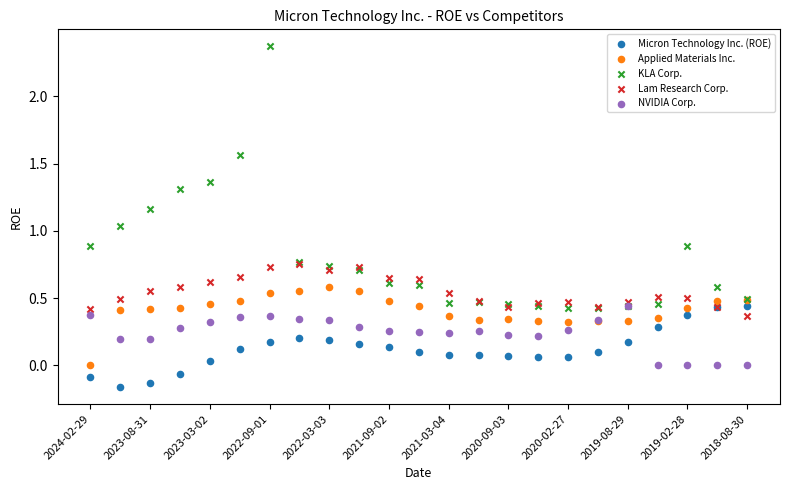

Which series contains the highest Y value?

KLA Corp.